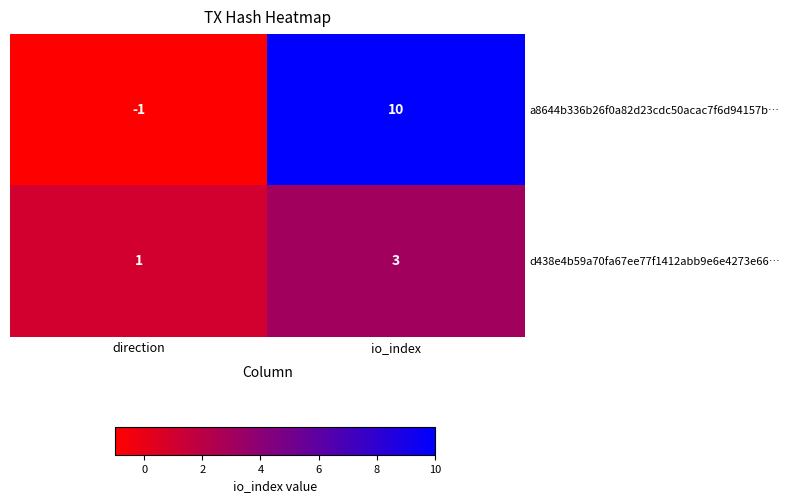

The value of a8644b336b26f0a82d23cdc50acac7f6d94157b… at io_index is 4. True or false?

False